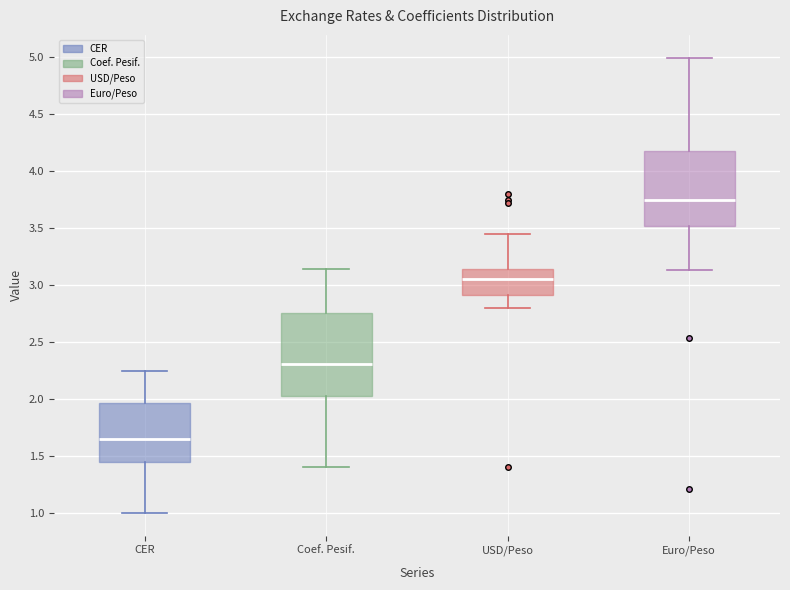

Which box has the highest median line?

Euro/Peso